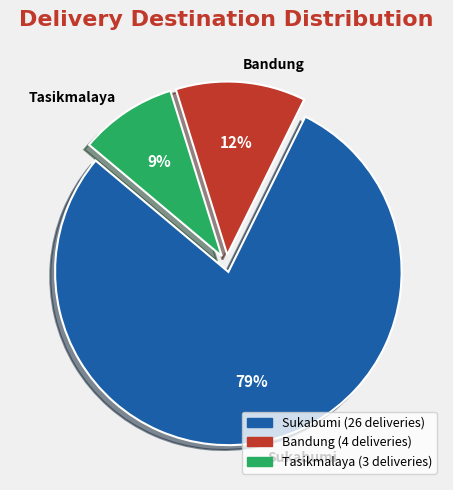

Count the number of slices in the pie.

3